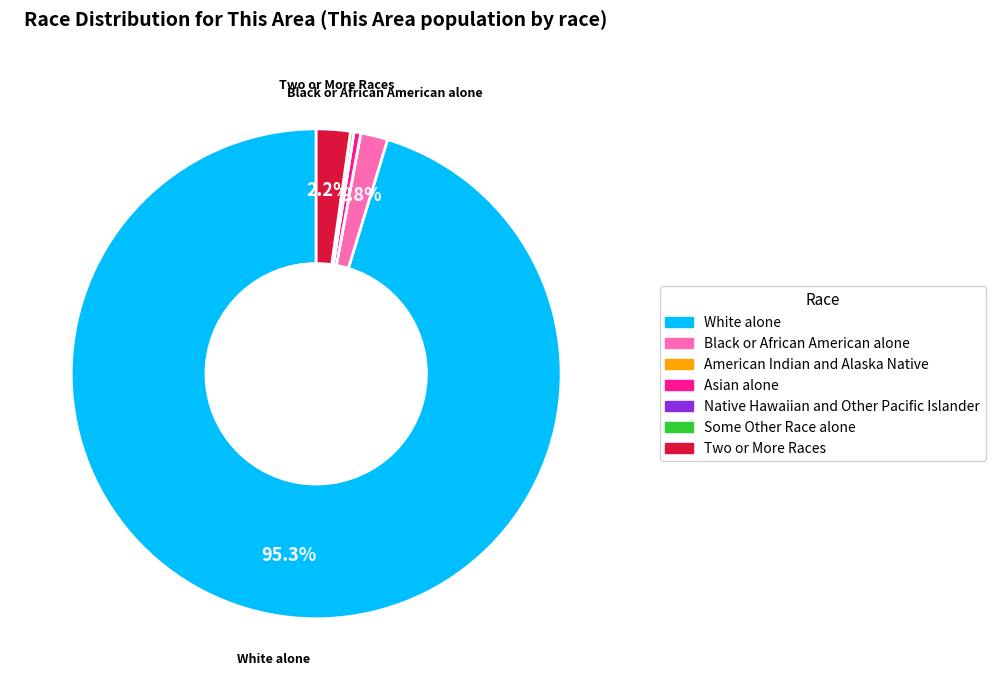

Which category has the biggest portion of the pie?

White alone